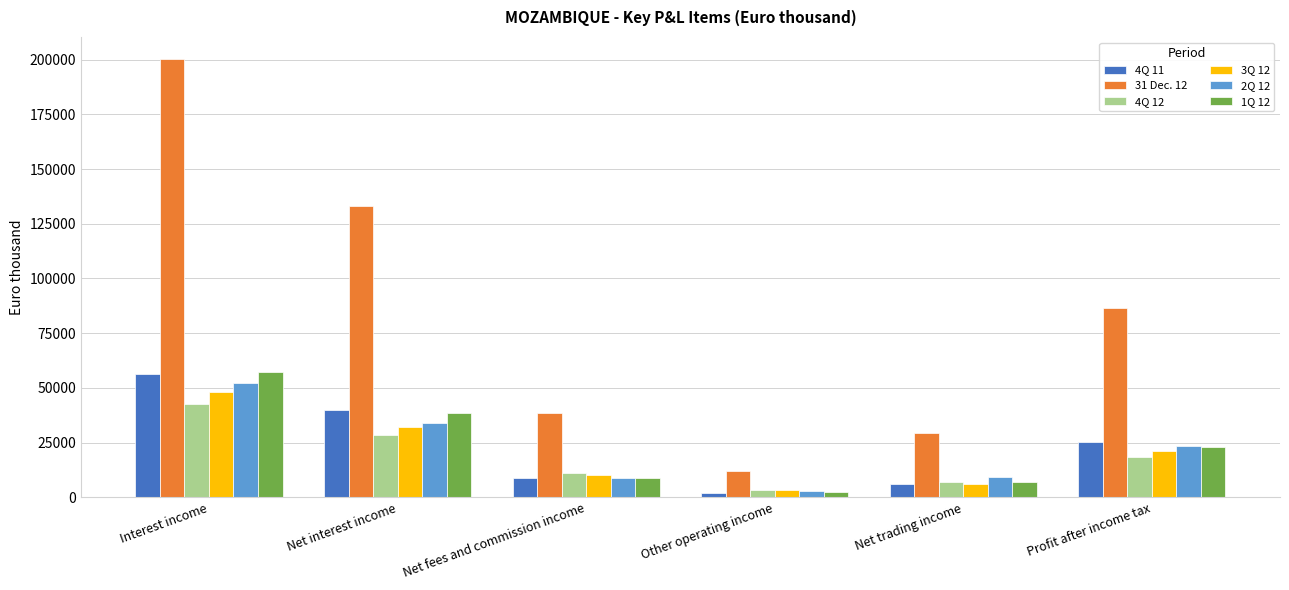

Which series changed the most between Interest income and Profit after income tax?

31 Dec. 12